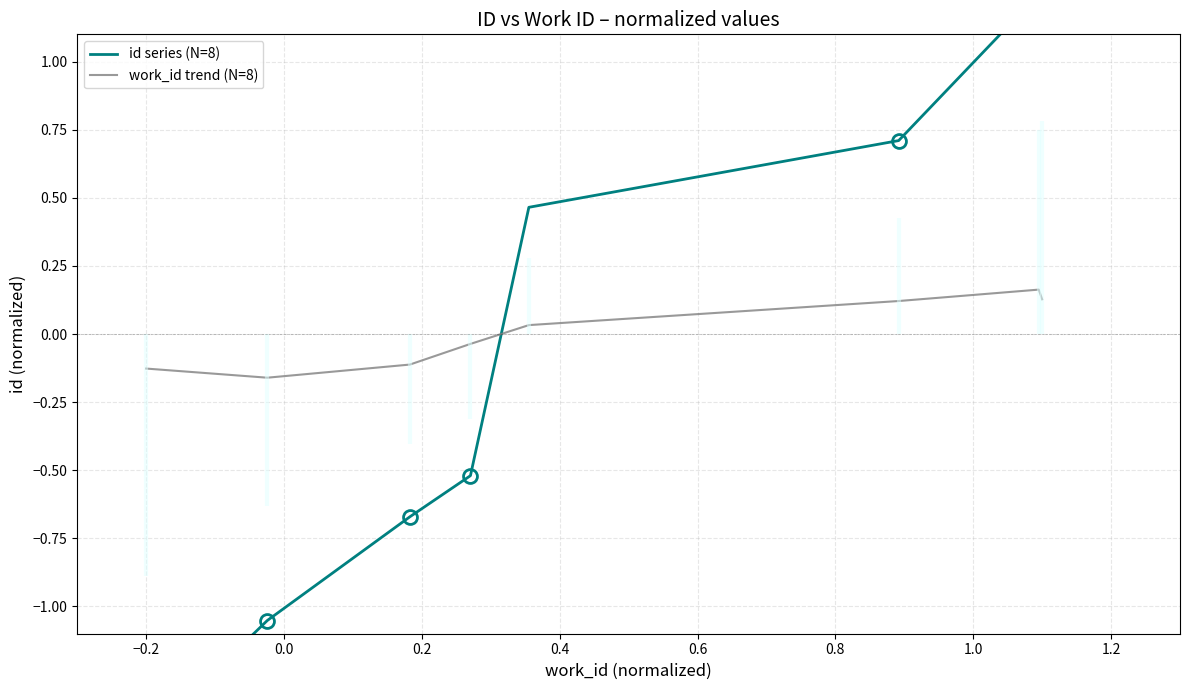

What position from the left is −0.2?

1